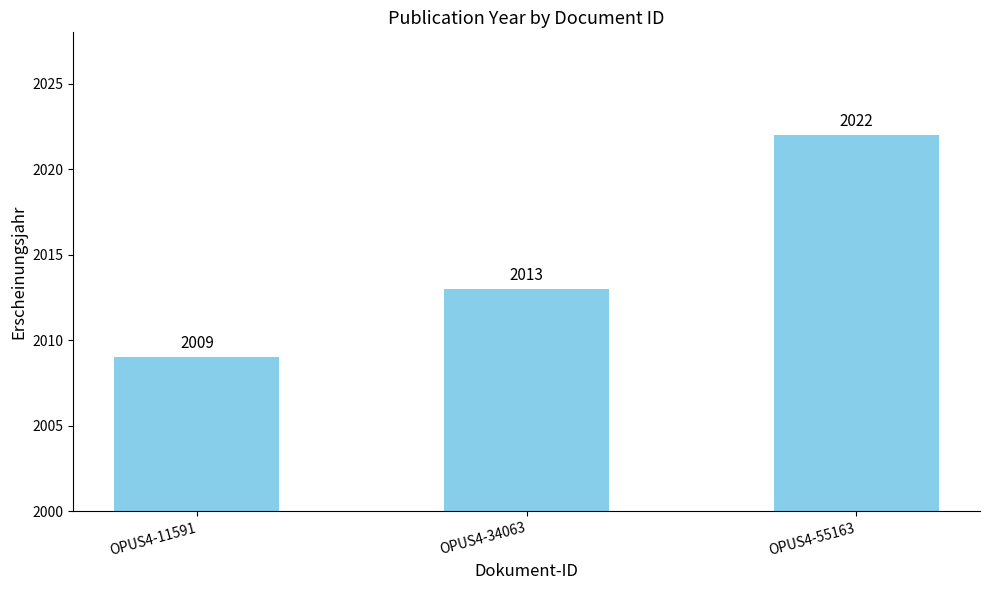

At which label is the value closest to 2015?

OPUS4-34063